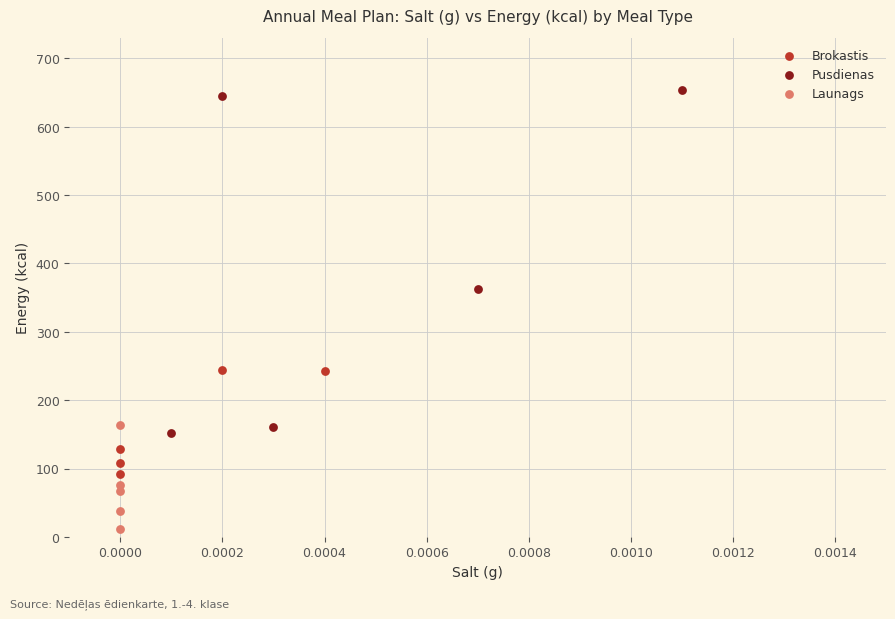

Which series reaches the maximum Y coordinate?

Pusdienas